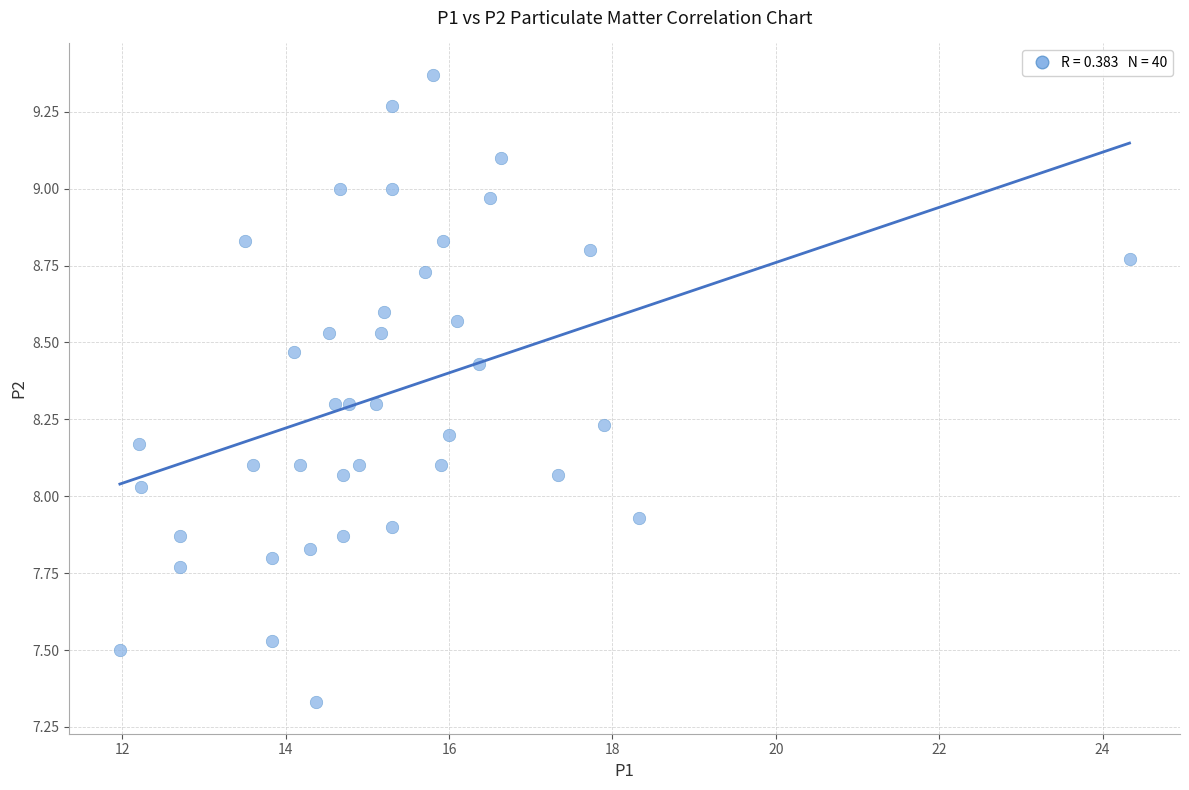

What is the range of Y values (max minus min)?

2.0